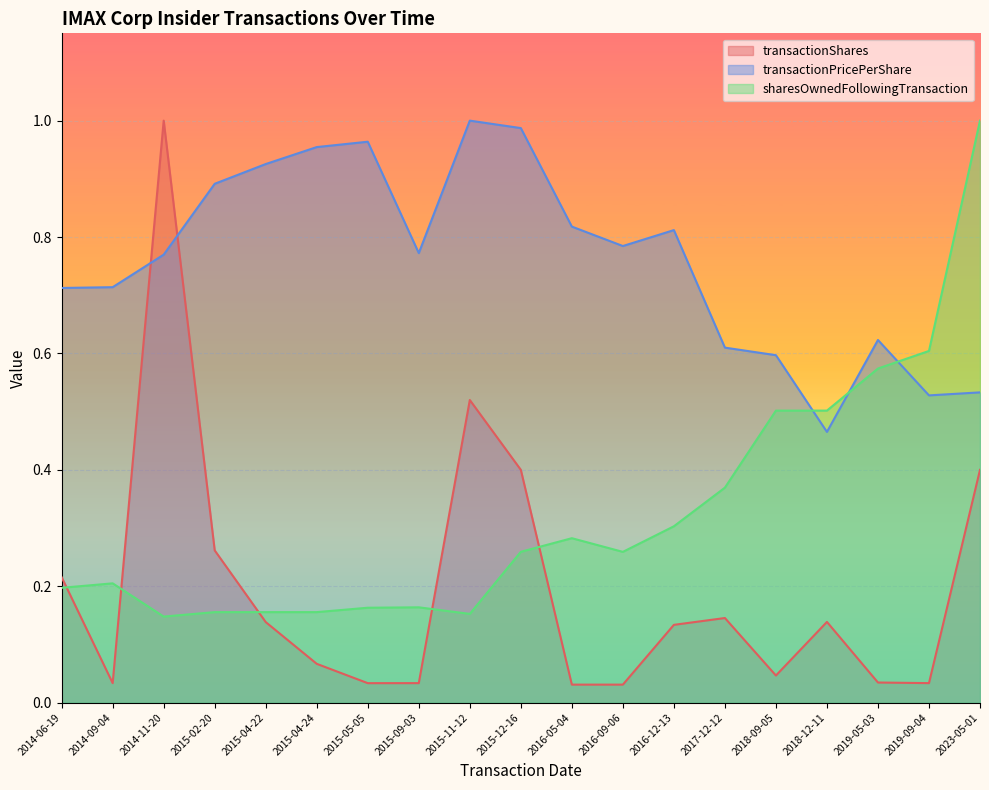

What is the average value of the transactionShares series?

0.2